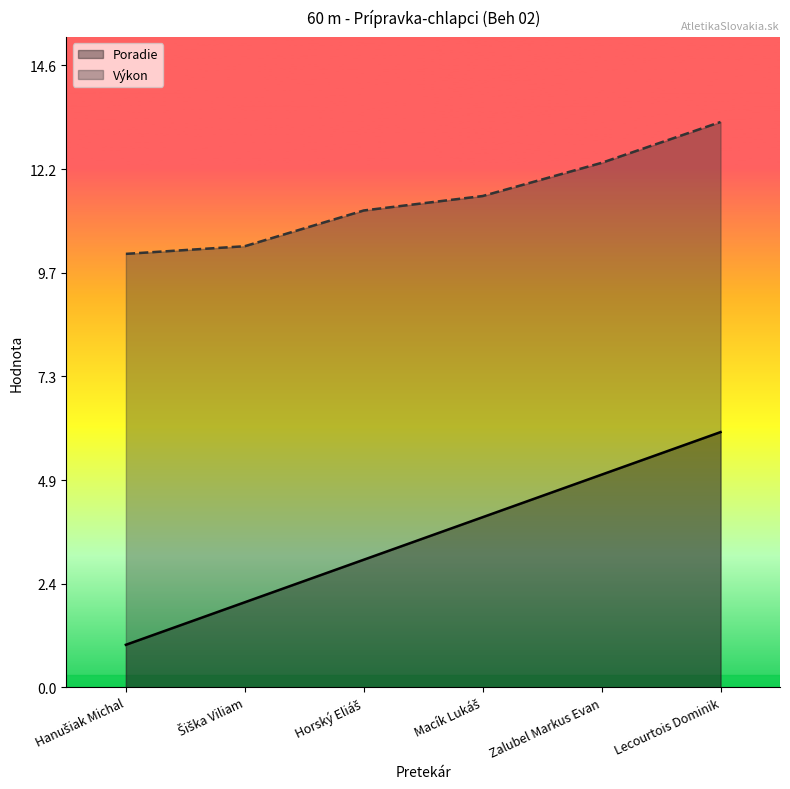

At which category does the chart reach its minimum across all series?

Hanušiak Michal